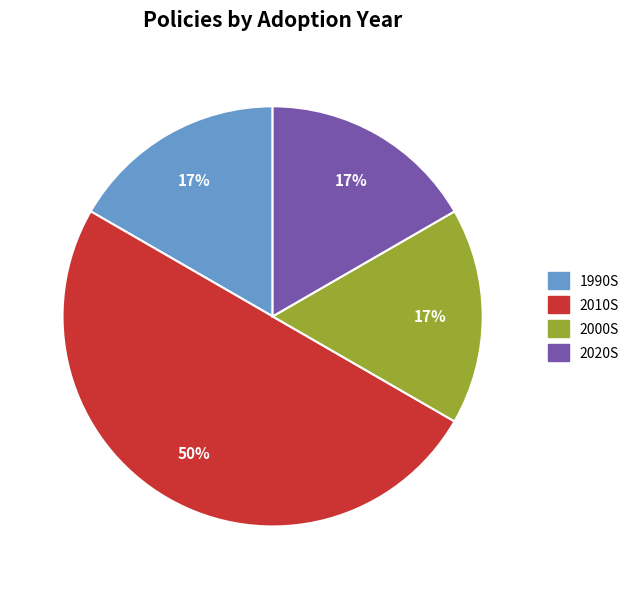

How many segments does this pie chart have?

4